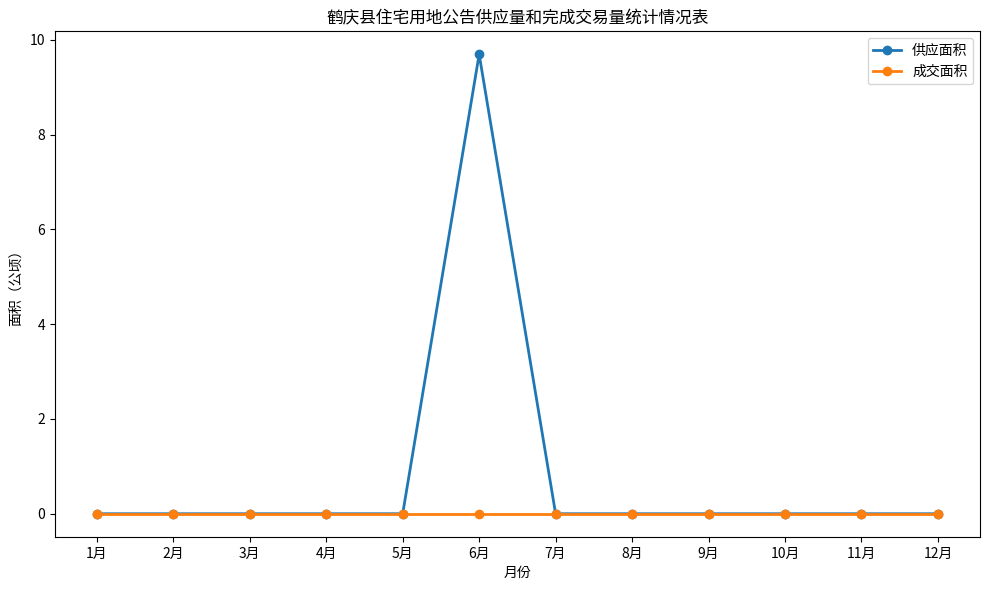

Reading left to right, what are all the values shown in this chart?

供应面积: 1月=0.0	2月=0.0	3月=0.0	4月=0.0	5月=0.0	6月=9.7	7月=0.0	8月=0.0	9月=0.0	10月=0.0	11月=0.0	12月=0.0
成交面积: 1月=0.0	2月=0.0	3月=0.0	4月=0.0	5月=0.0	6月=0.0	7月=0.0	8月=0.0	9月=0.0	10月=0.0	11月=0.0	12月=0.0